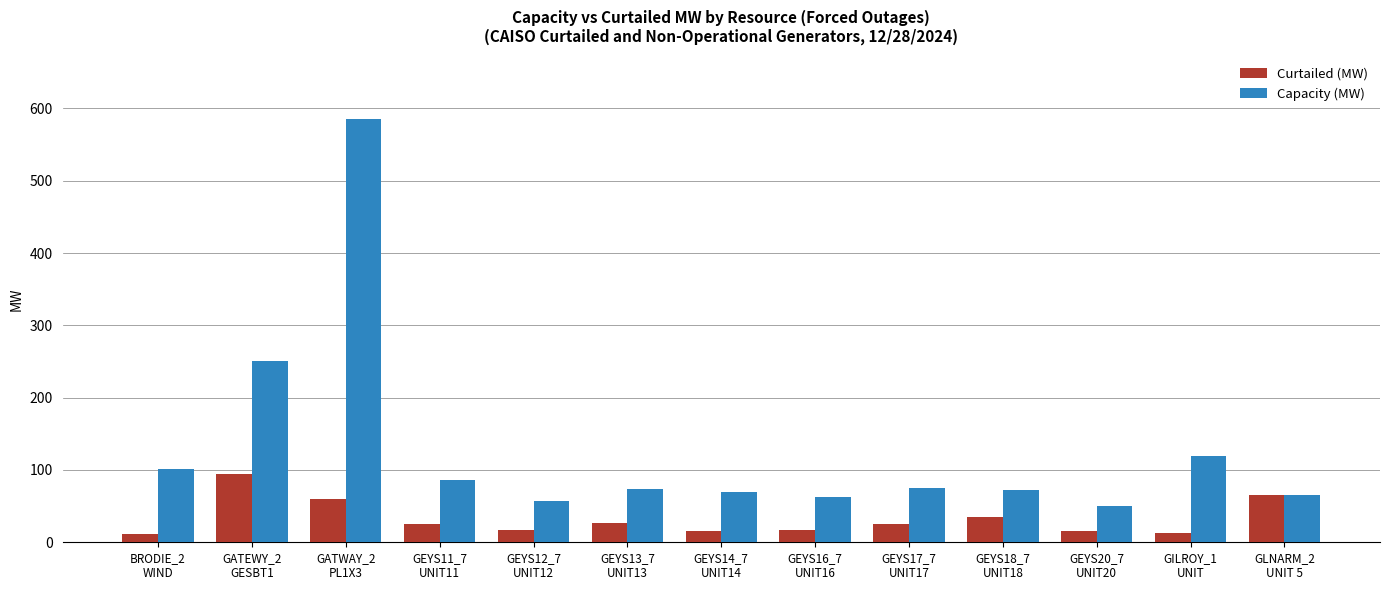

How many categories are shown in the chart?

13